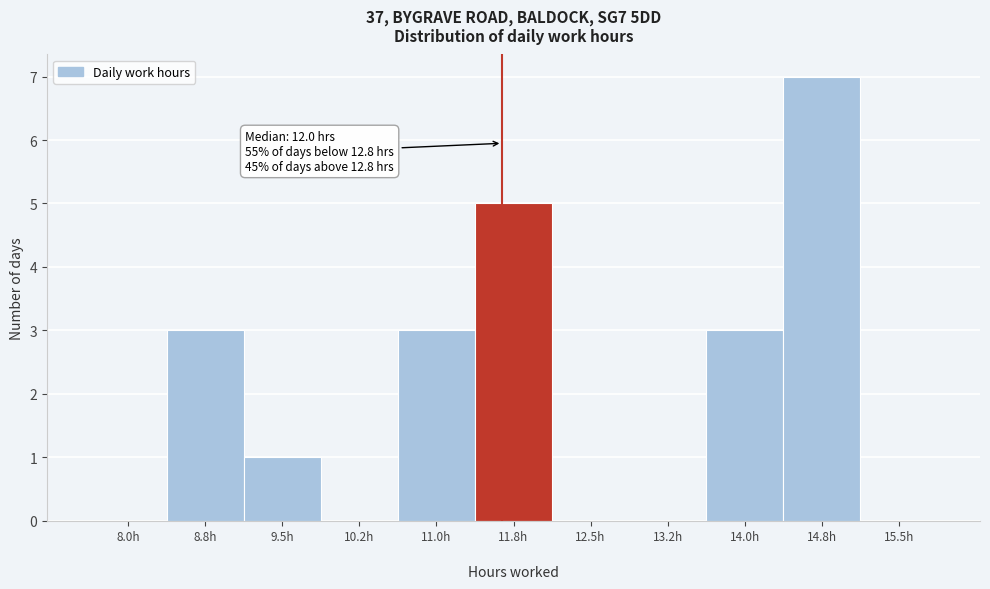

Reading left to right, list all the values displayed in this chart.

8.0h=0	8.8h=3	9.5h=1	10.2h=0	11.0h=3	11.8h=5	12.5h=0	13.2h=0	14.0h=3	14.8h=7	15.5h=0